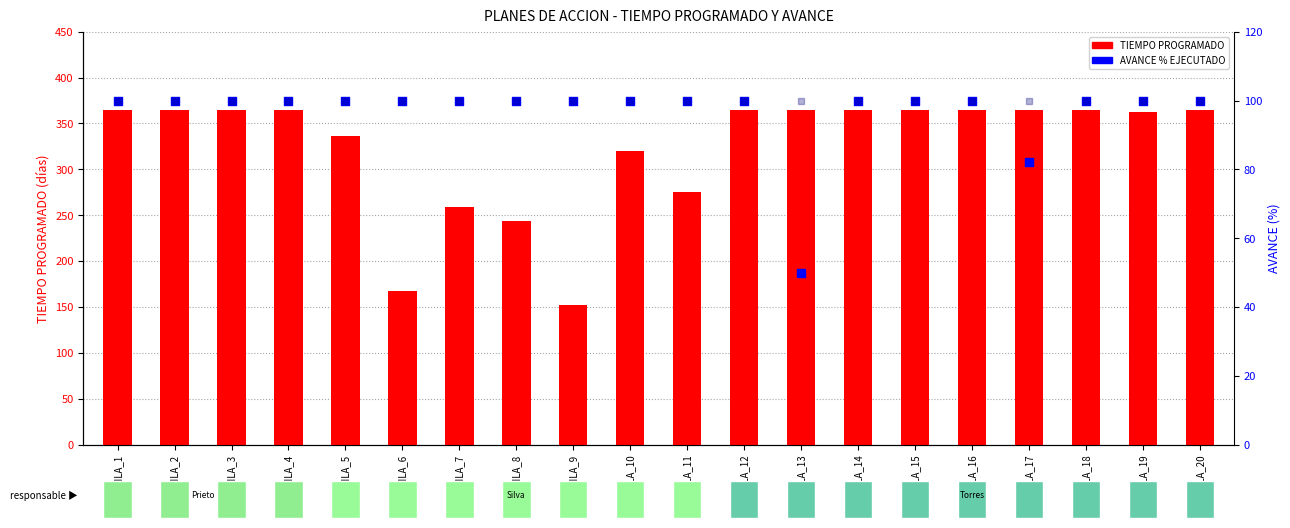

Which series has the largest total across all categories?

TIEMPO PROGRAMADO